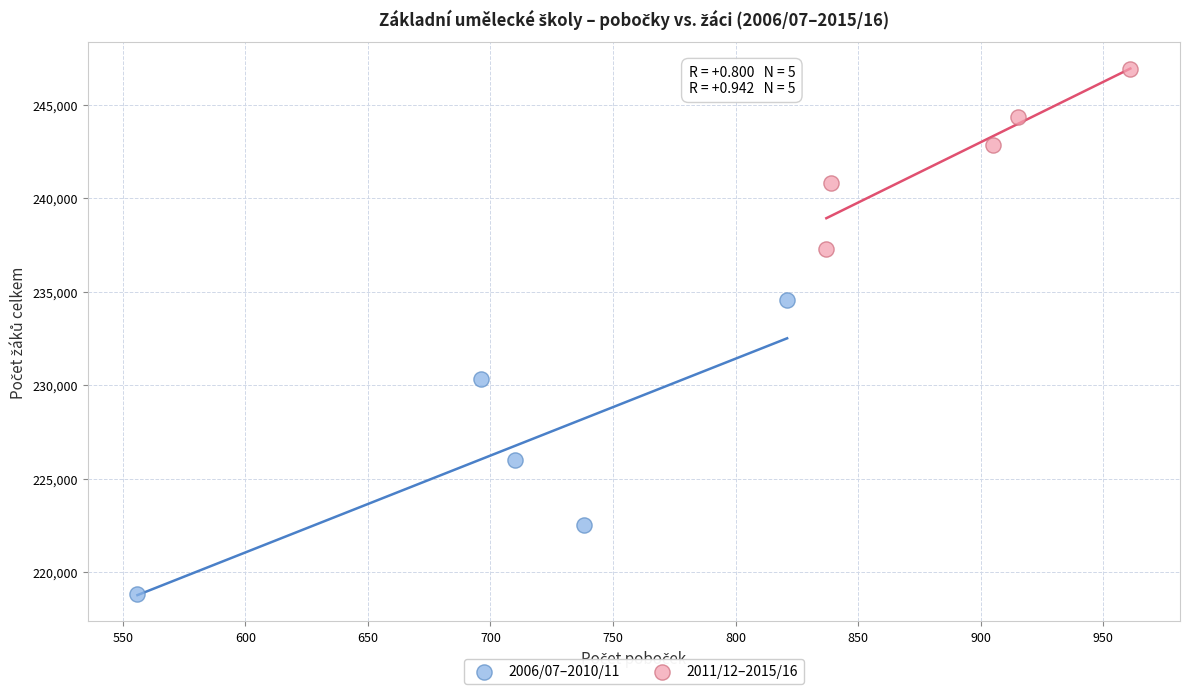

Which series has the widest spread of Y values?

2006/07–2010/11